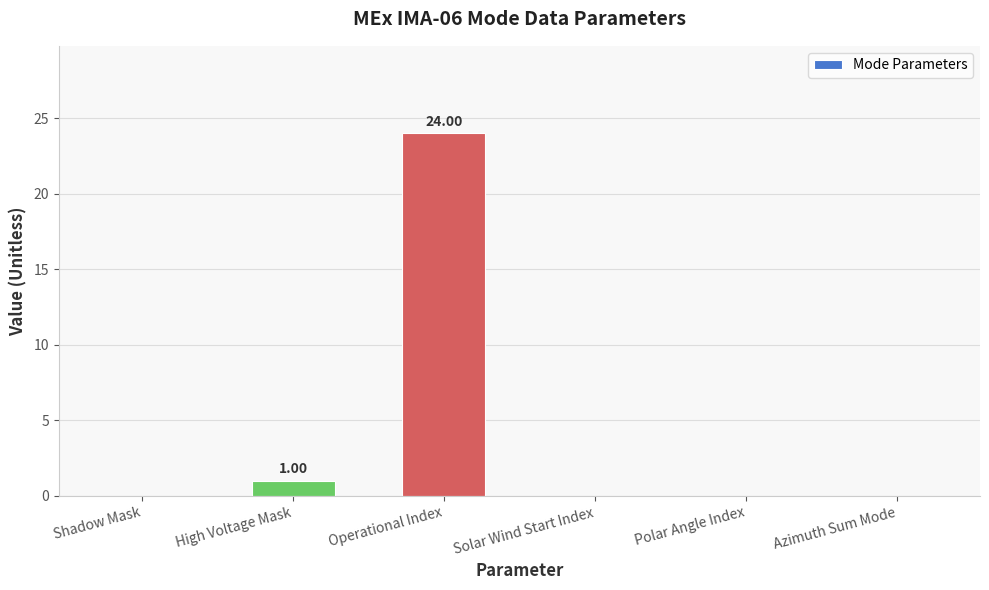

What is the sum of all values?

25